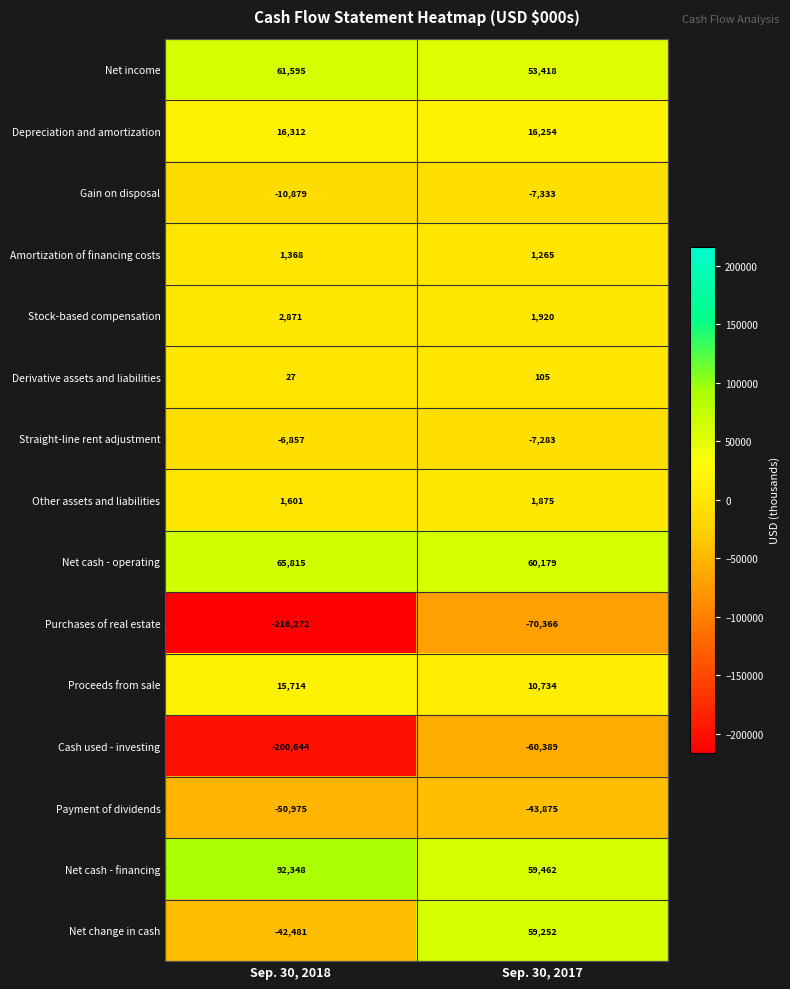

What is the difference between the highest and lowest values at Sep. 30, 2017?

130545